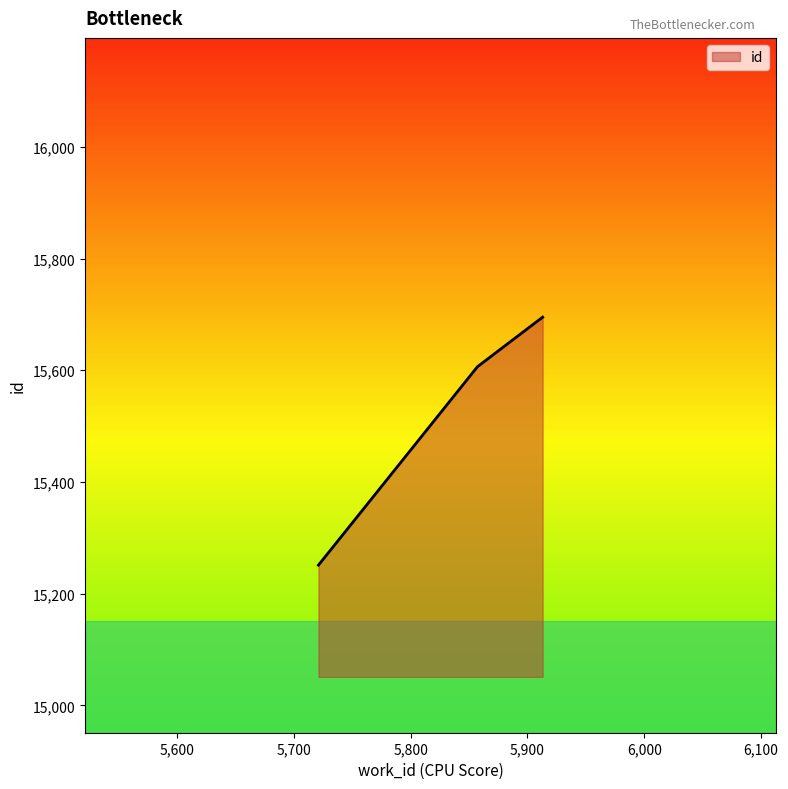

What is the difference between the maximum and minimum values?

444.0